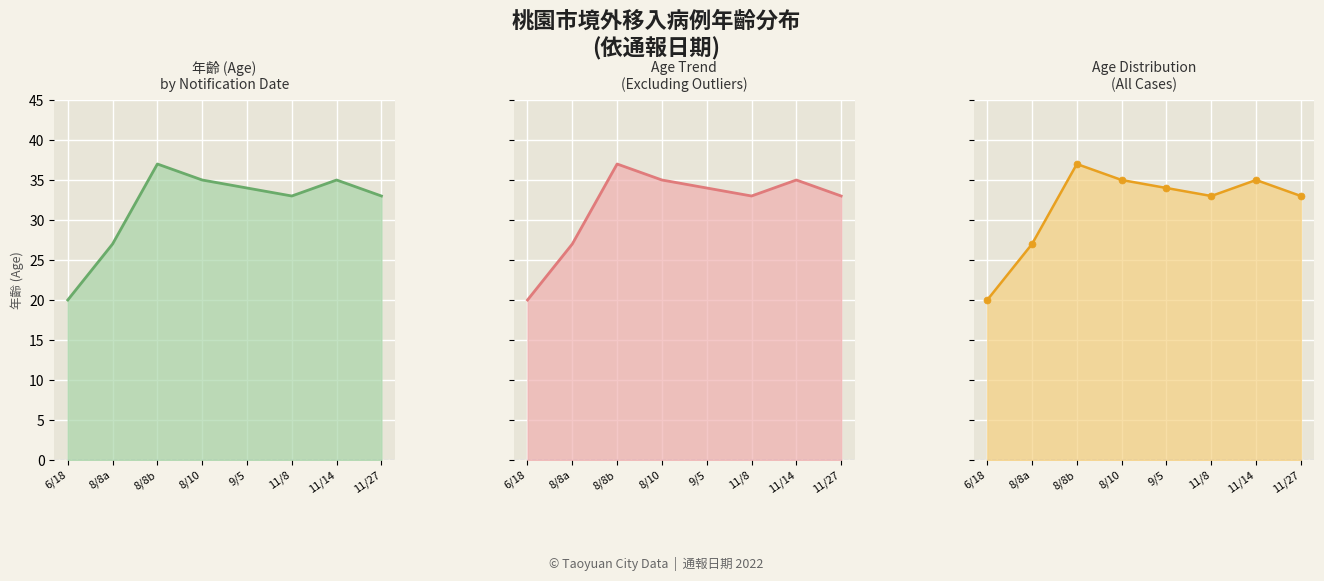

Rank the categories by value from lowest to highest.

6/18, 8/8a, 11/8, 11/27, 9/5, 8/10, 11/14, 8/8b